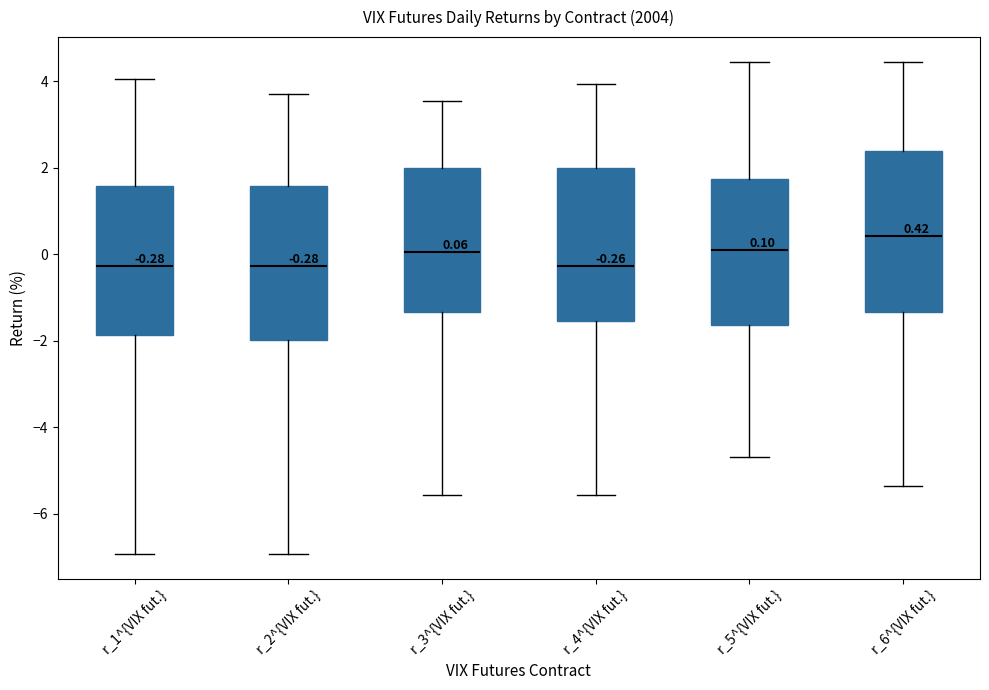

Which box's median line is the highest?

r_6^{VIX fut.}